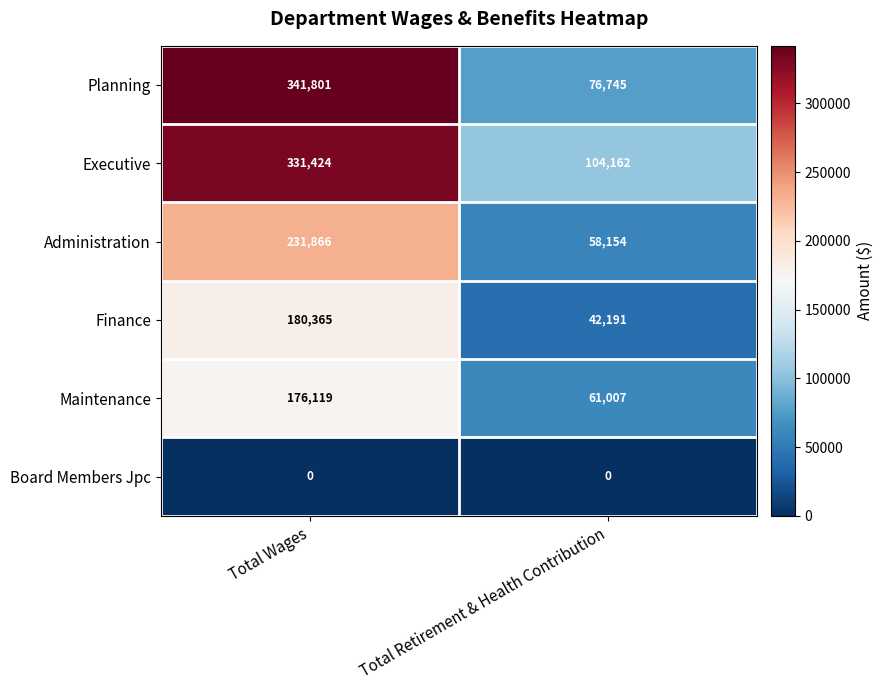

Which category has the highest value in the Administration series?

Total Wages